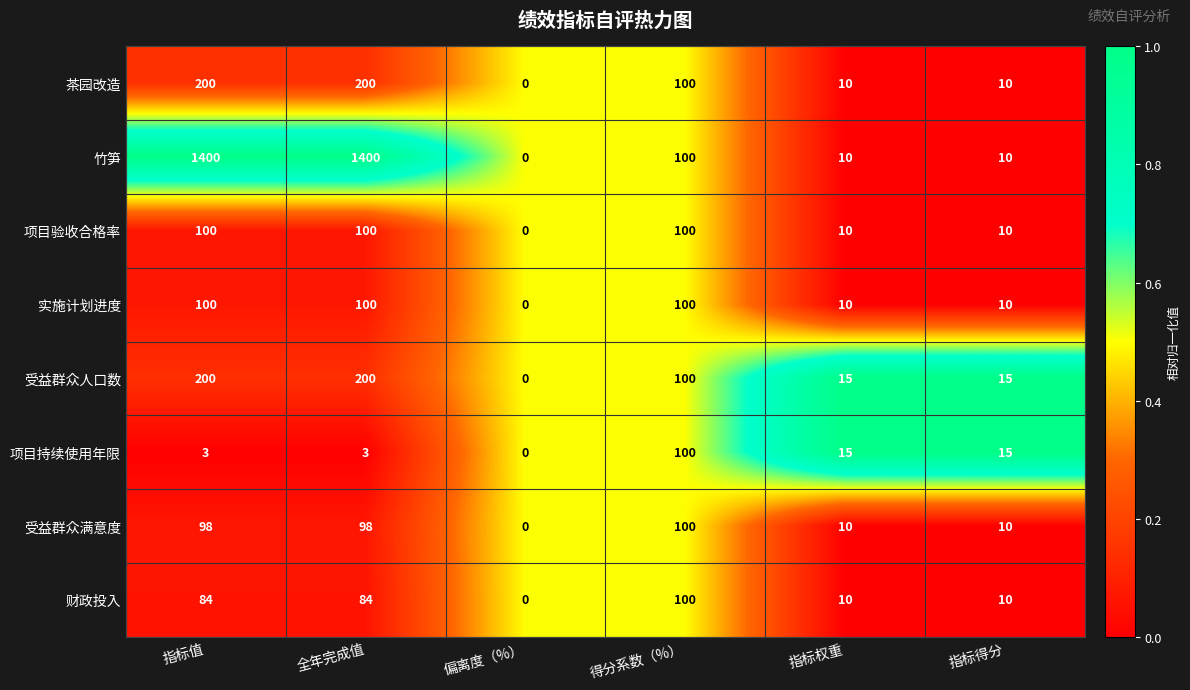

What is the difference between the 竹笋 values at 偏离度（%） and 指标值?

1400